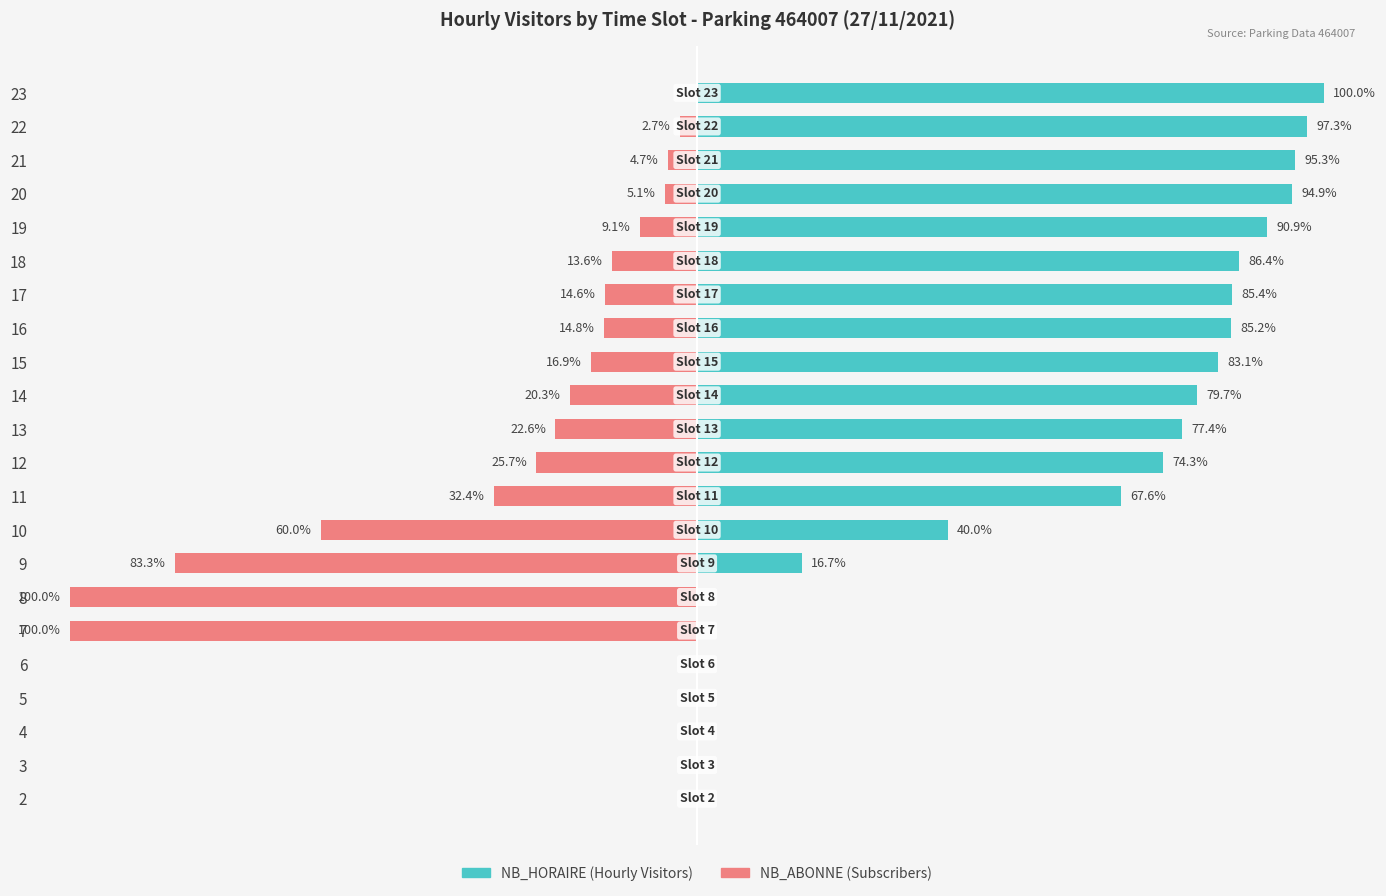

Is it true that NB_ABONNE equals -11.5 at 14?

False